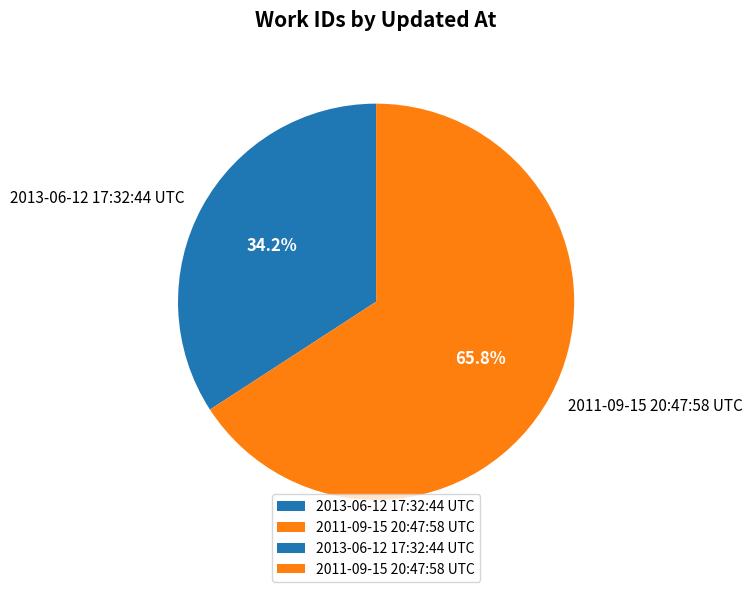

To the nearest percent, what portion does 2013-06-12 17:32:44 UTC represent?

34%